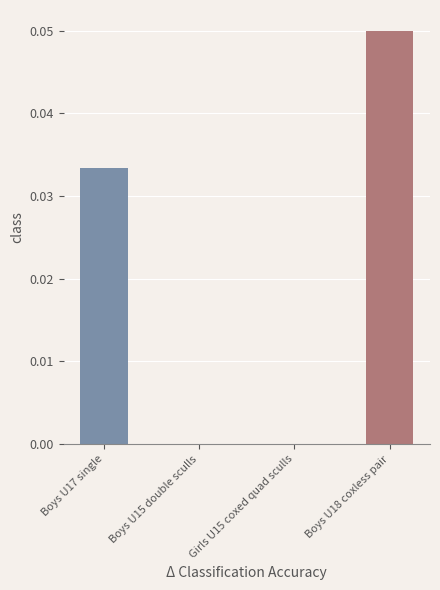

Is it true that the value at Boys U17 single is 0.0?

True